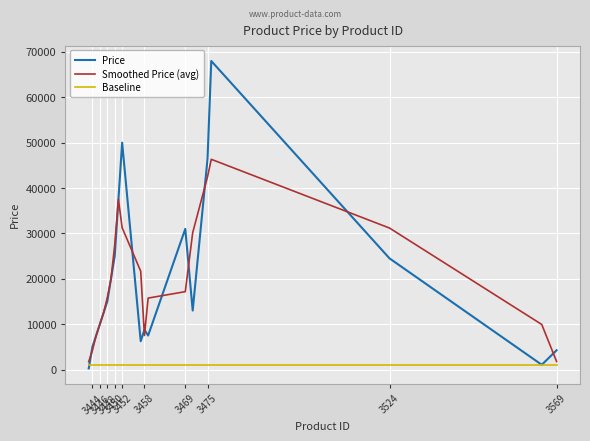

What is the spread (max minus min) of values at 3452?

29182.8